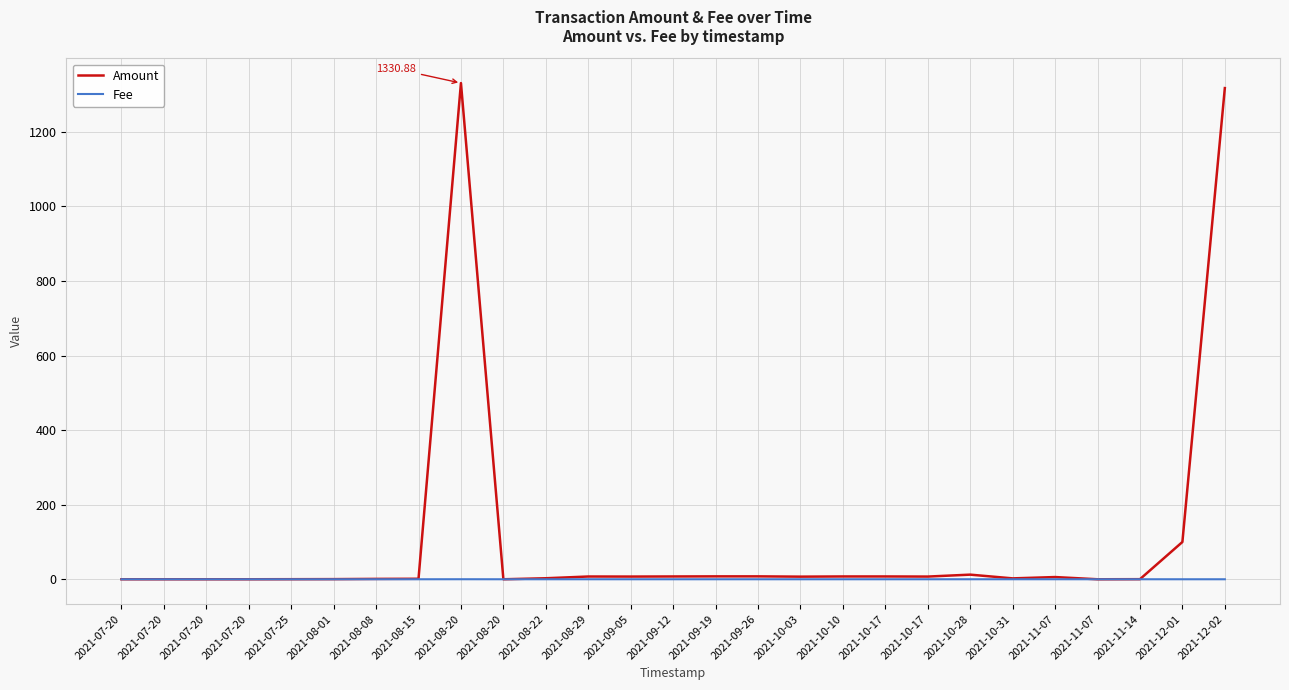

What is the difference between the Fee values at 2021-08-20 and 2021-07-25?

0.1